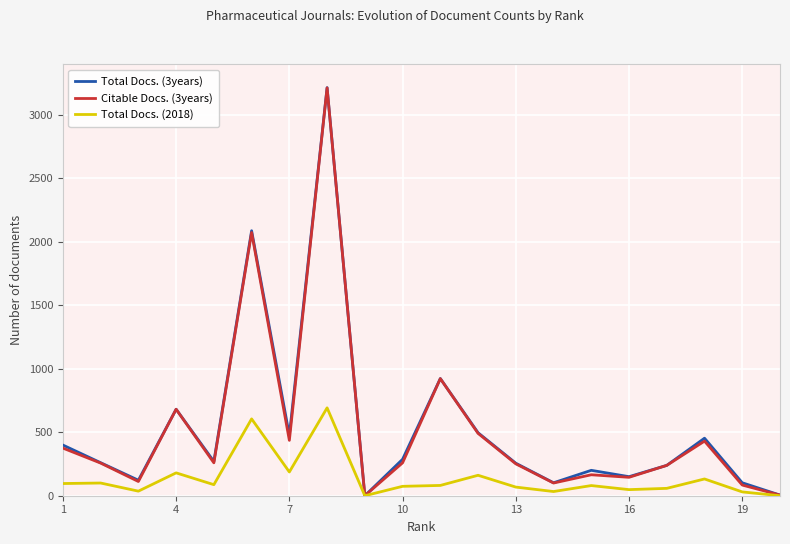

Which series has the widest spread of values?

Total Docs. (3years)